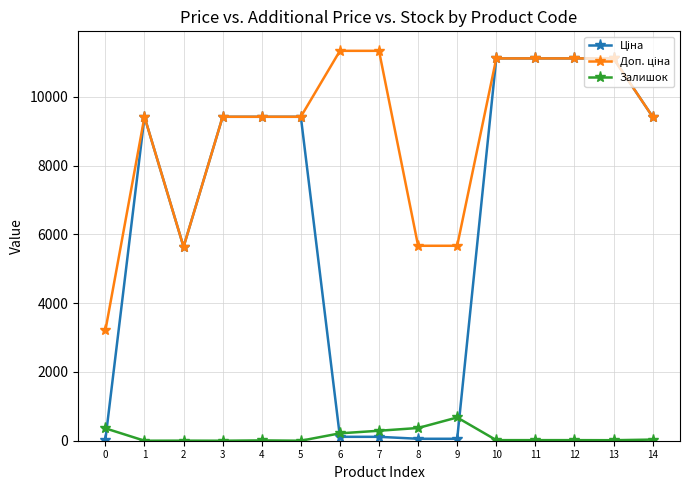

What is the total value across all series at 2?

11274.0